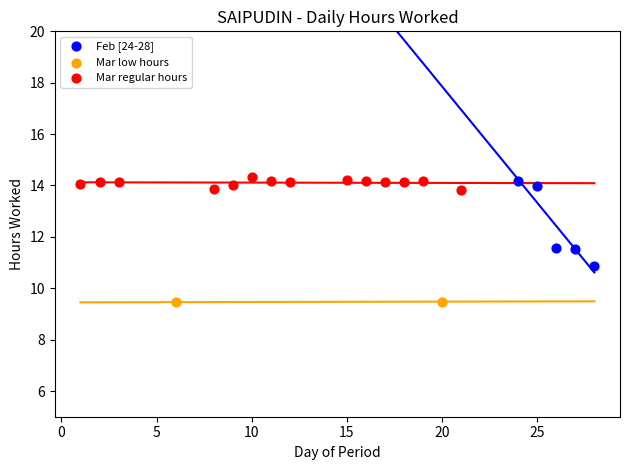

Which series contains the highest Y value?

Mar regular hours